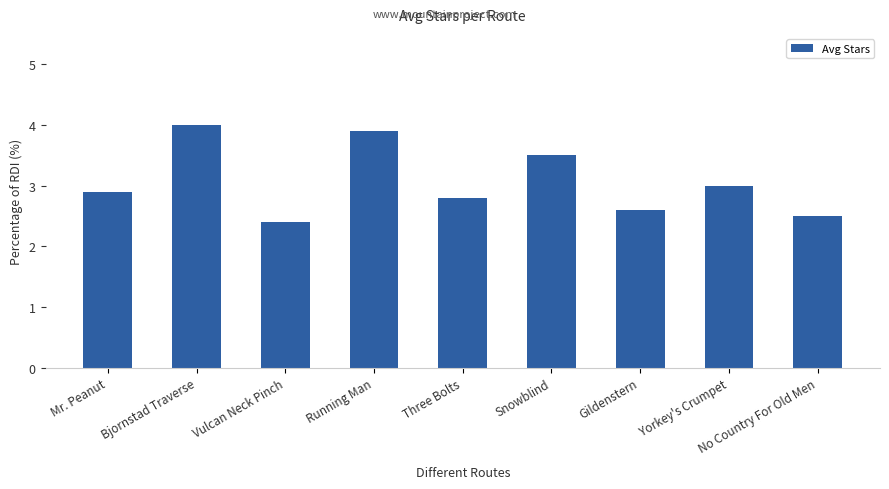

What is the maximum value shown in the chart?

4.0